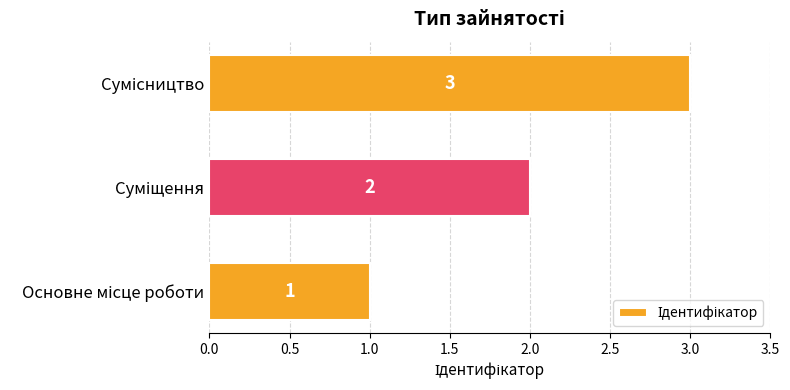

What is the sum of all values?

6